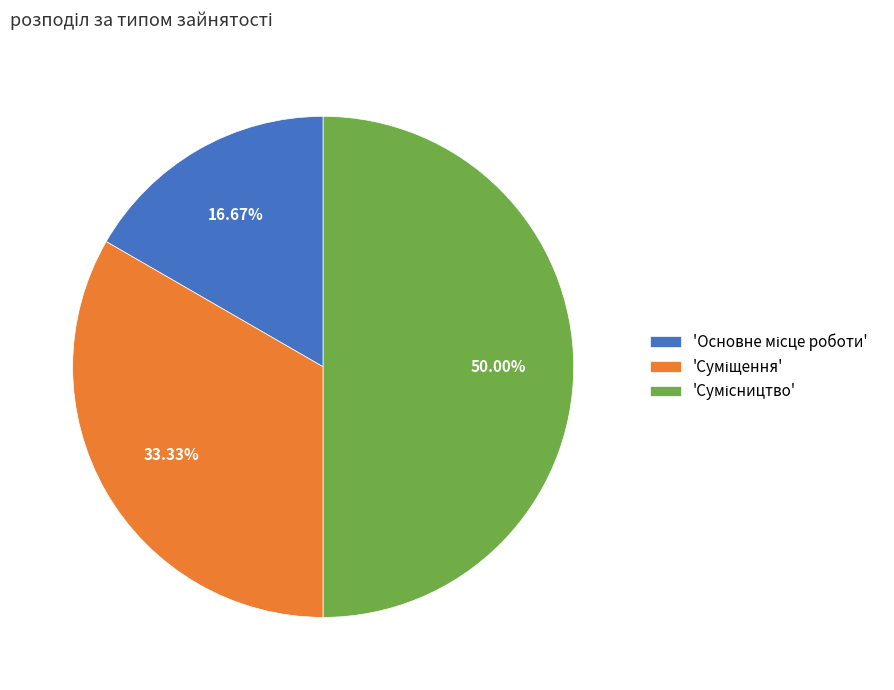

How many segments does this pie chart have?

3